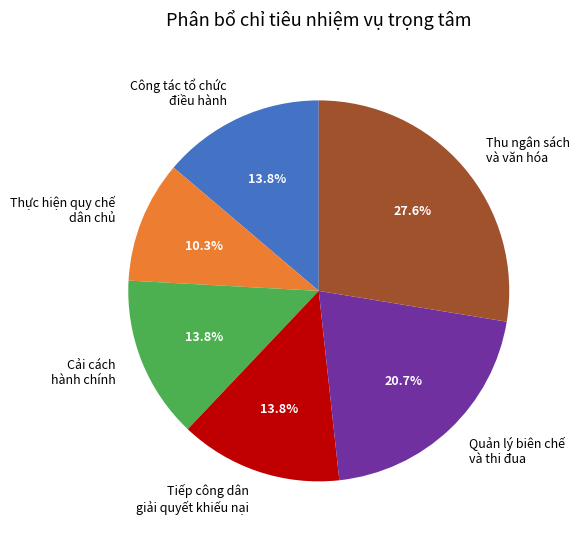

Is the sum of Thu ngân sách và văn hóa and Tiếp công dân giải quyết khiếu nại greater than half?

No